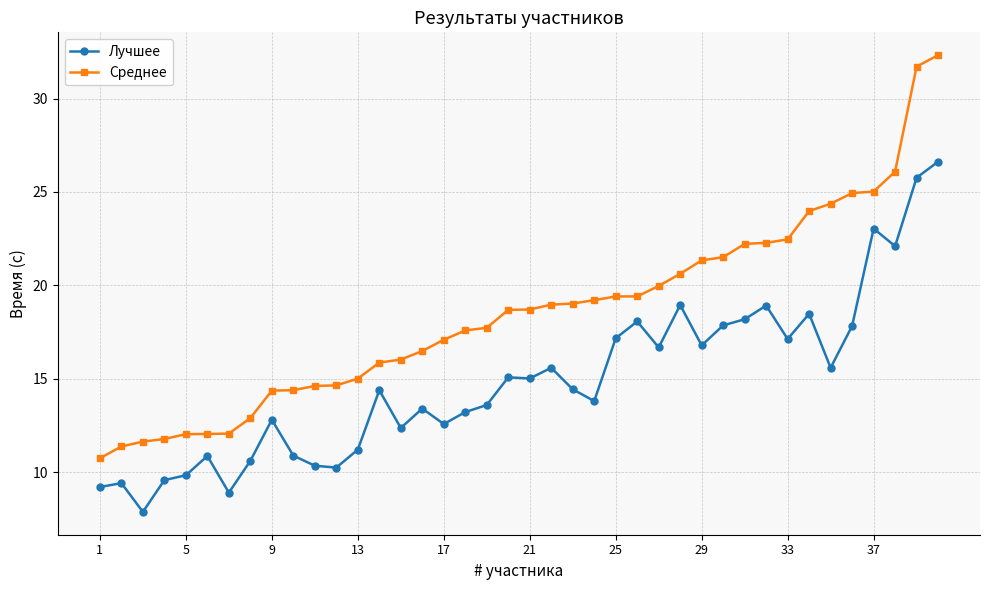

What is the minimum value shown in the chart?

7.9